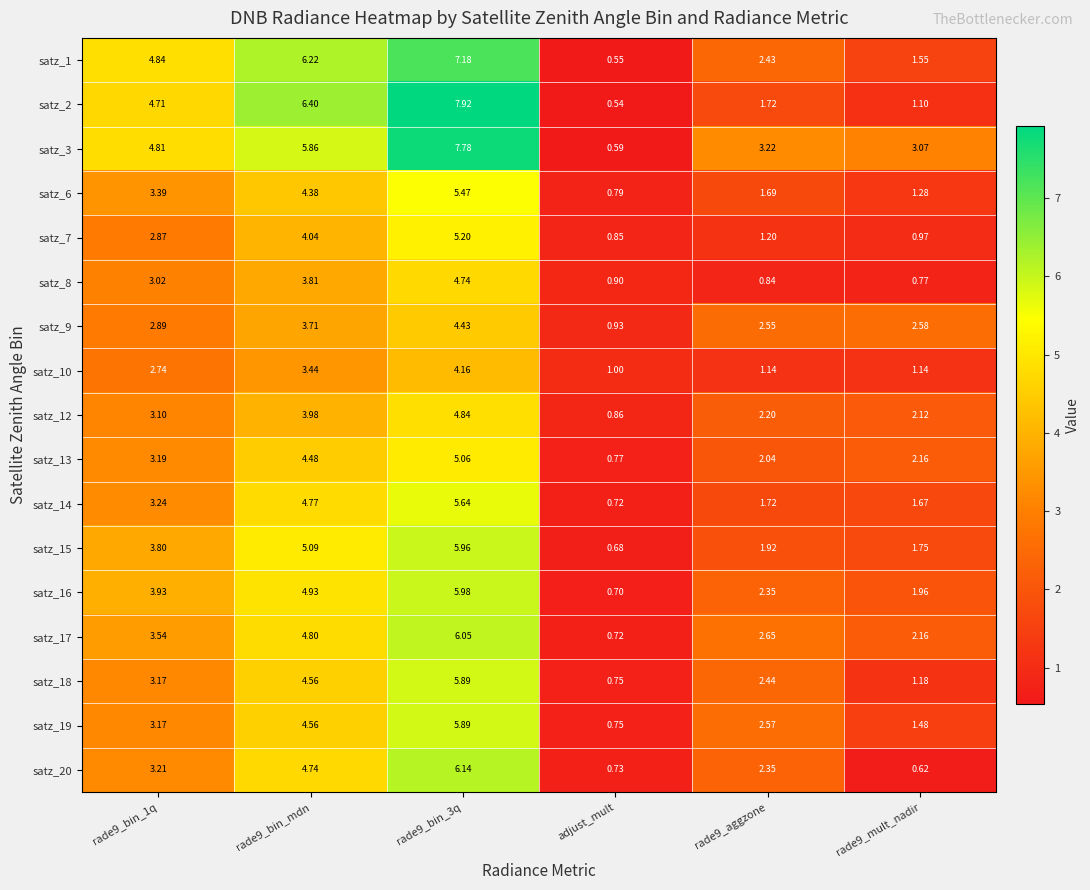

Which series has the widest spread of values?

satz_2